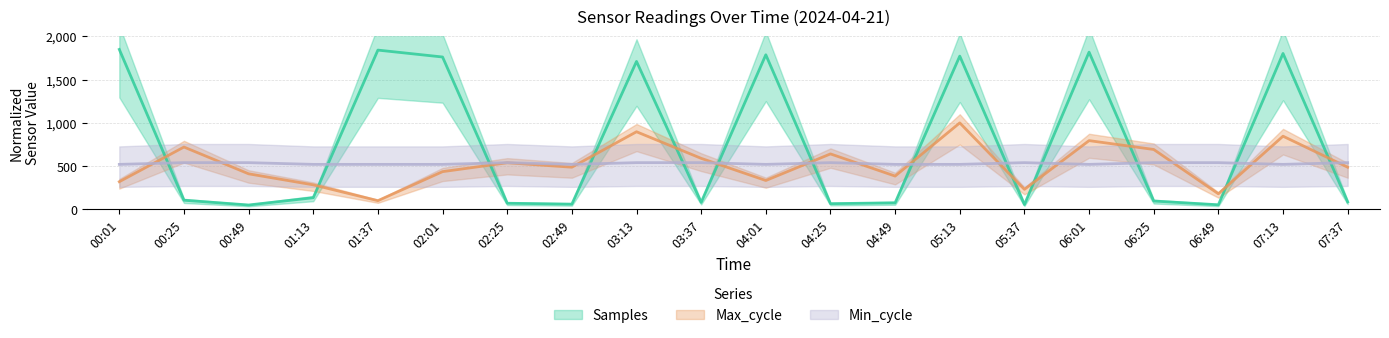

Does the chart display data point markers on the line(s)?

No